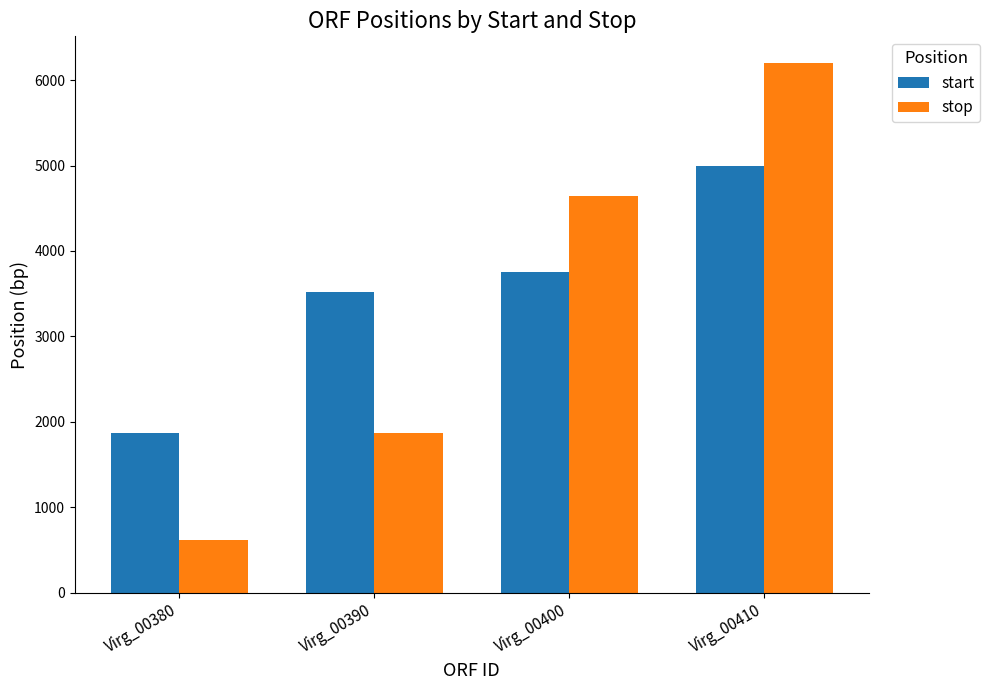

What is the minimum value shown in the chart?

611